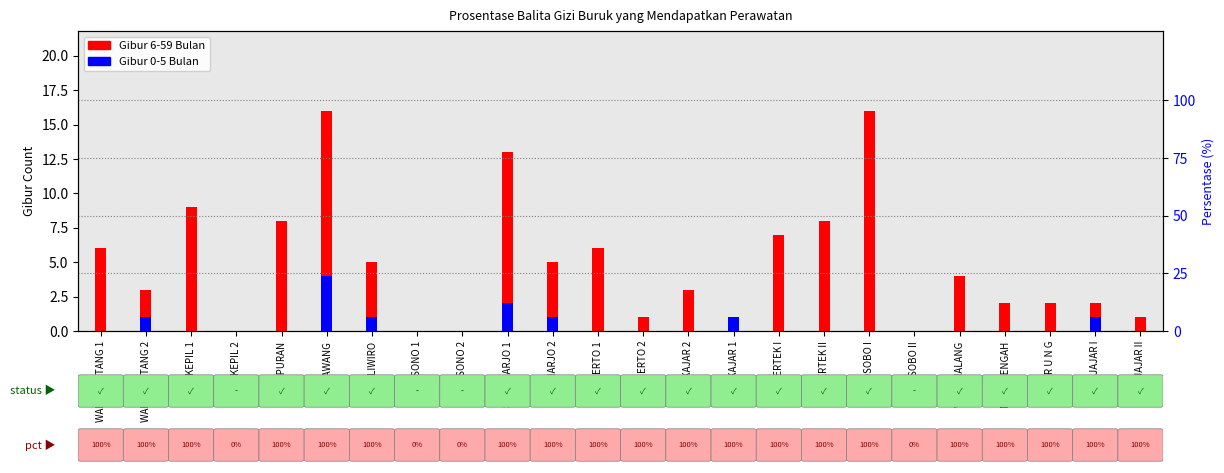

What is the difference between the Gibur 6-59 Bulan values at KEPIL 2 and WONOSOBO I?

16